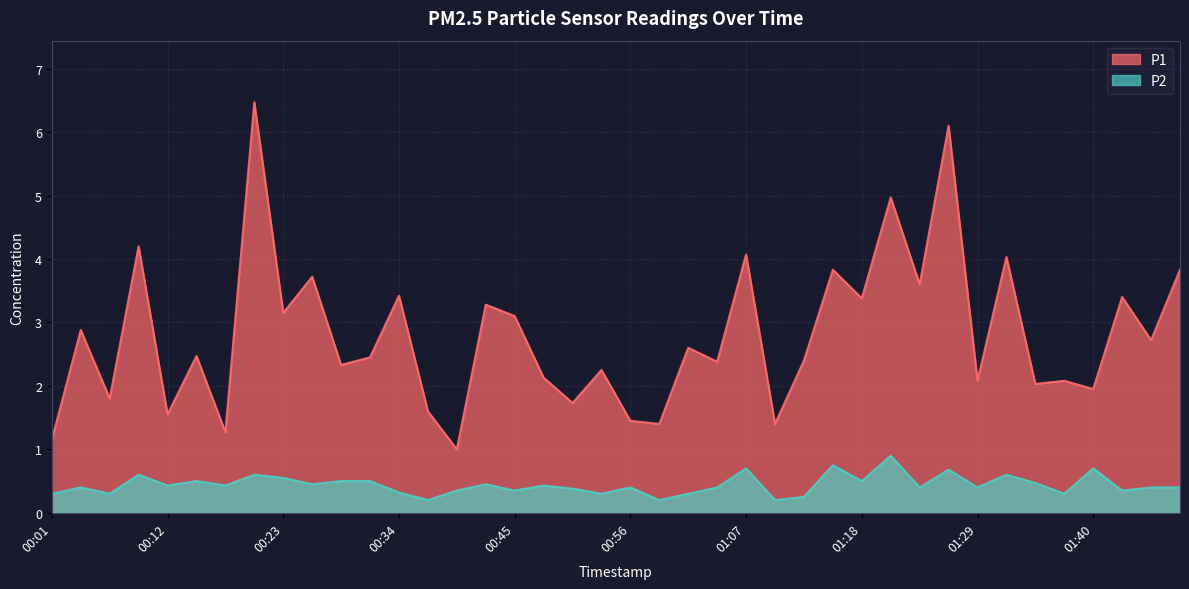

Where does the P1 series first go above 2?

00:04